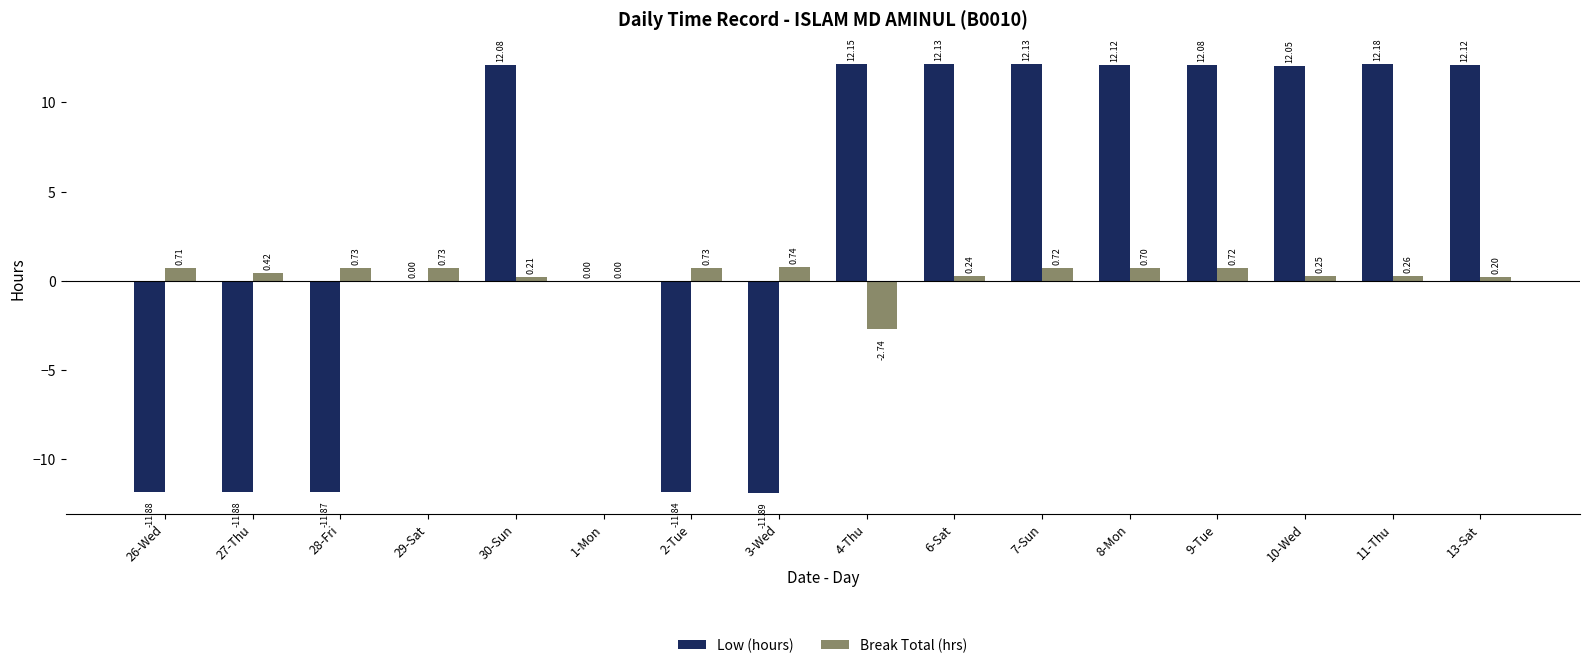

What is the sum of the Low (hours) values at 13-Sat and 10-Wed?

24.2